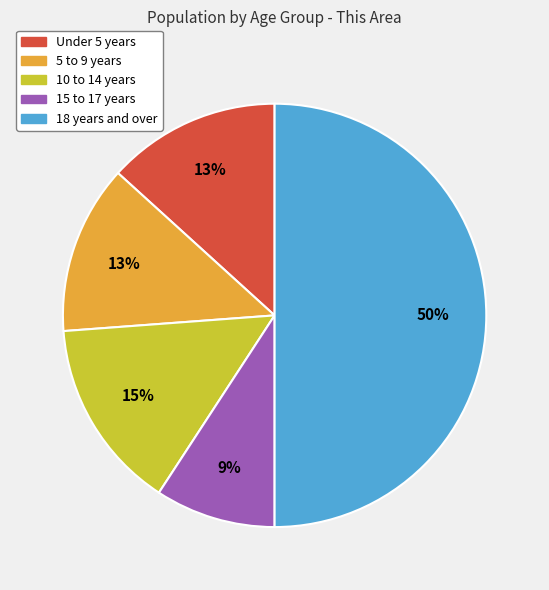

The 5 to 9 years slice represents 22% of the pie. True or false?

False